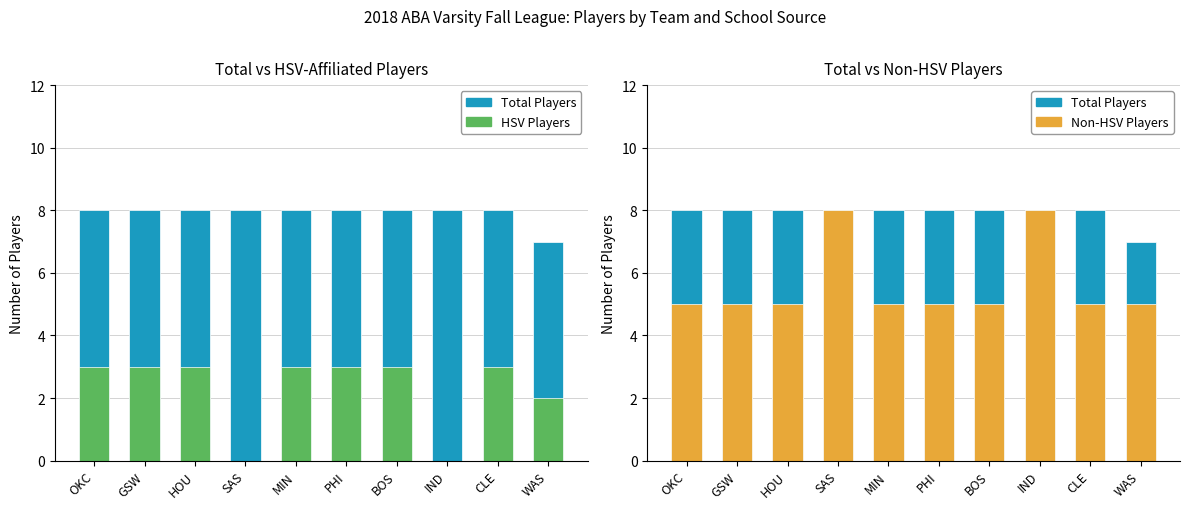

Which series has the largest range (max minus min)?

HSV Players